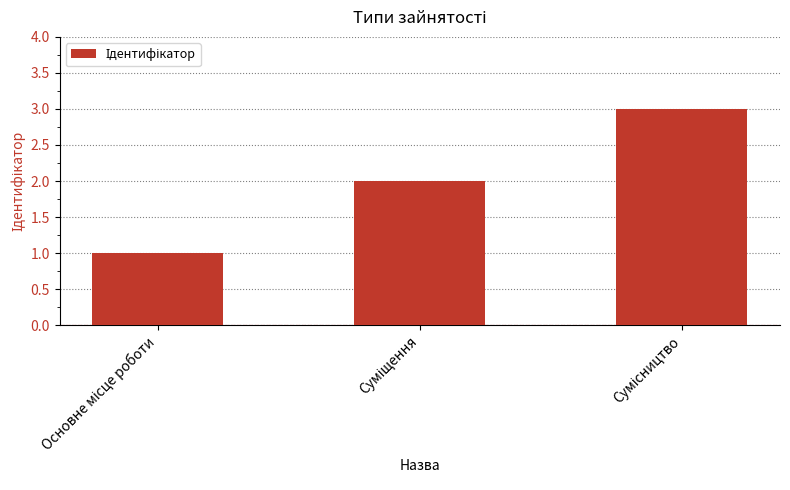

What is the greatest value displayed?

3